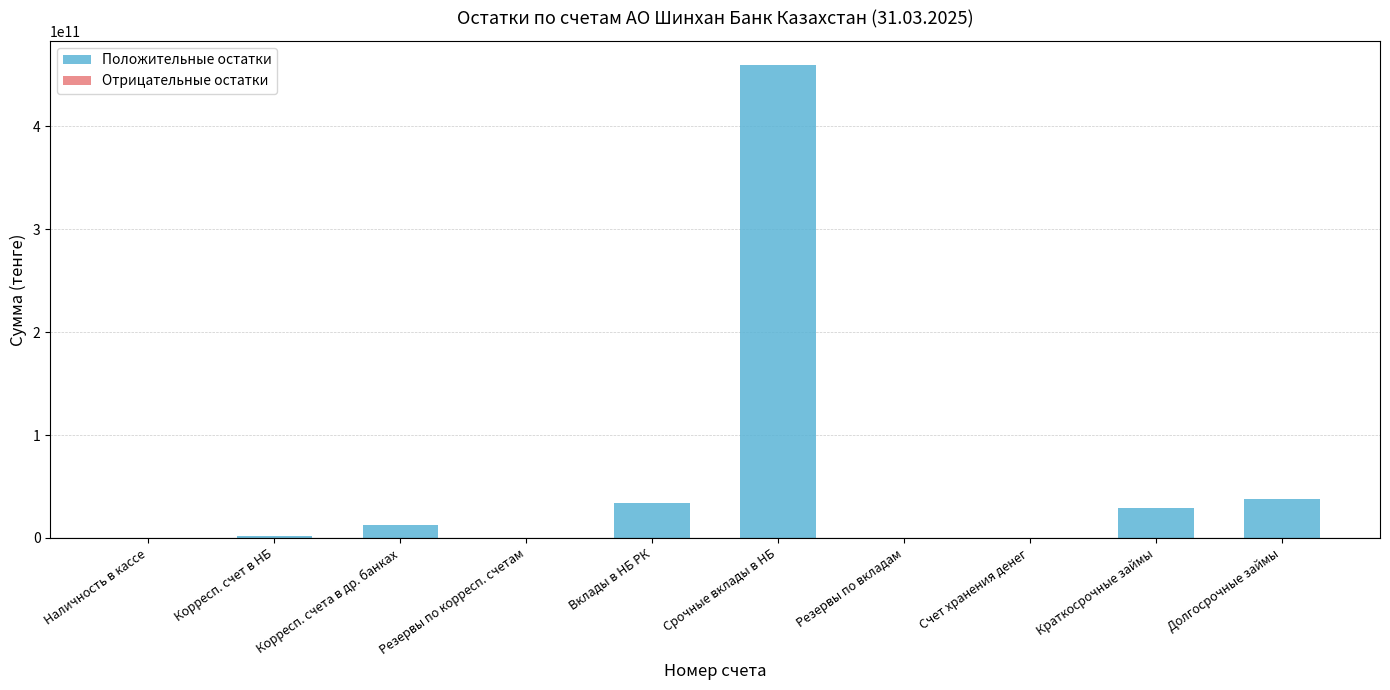

How many data points in Положительные остатки are above 28759805334?

4